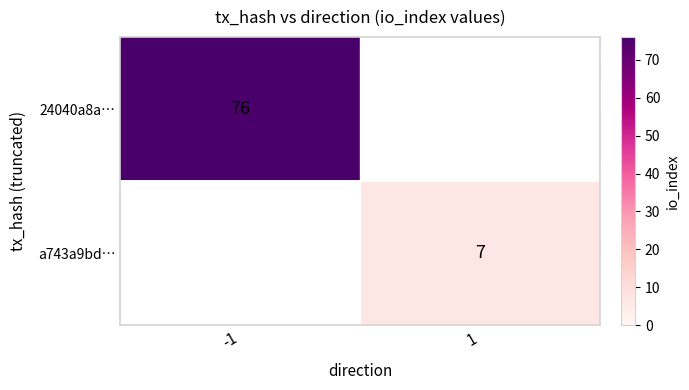

The 24040a8a… series shows 109 at -1. True or false?

False